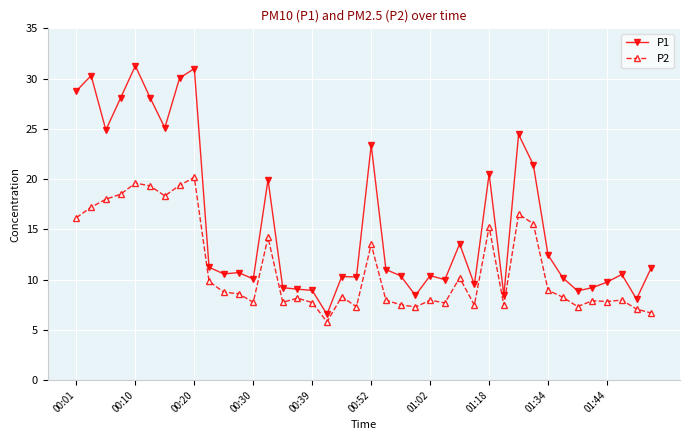

What is the smallest value displayed?

5.8